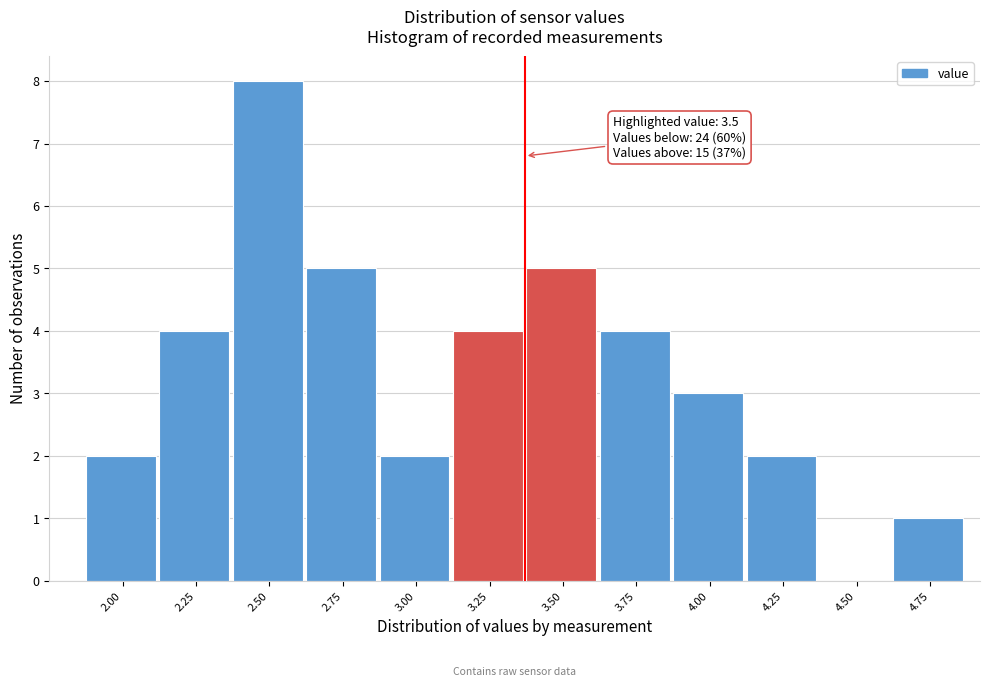

Reading left to right, transcribe all the data shown in this chart.

2.00=2	2.25=4	2.50=8	2.75=5	3.00=2	3.25=4	3.50=5	3.75=4	4.00=3	4.25=2	4.50=0	4.75=1